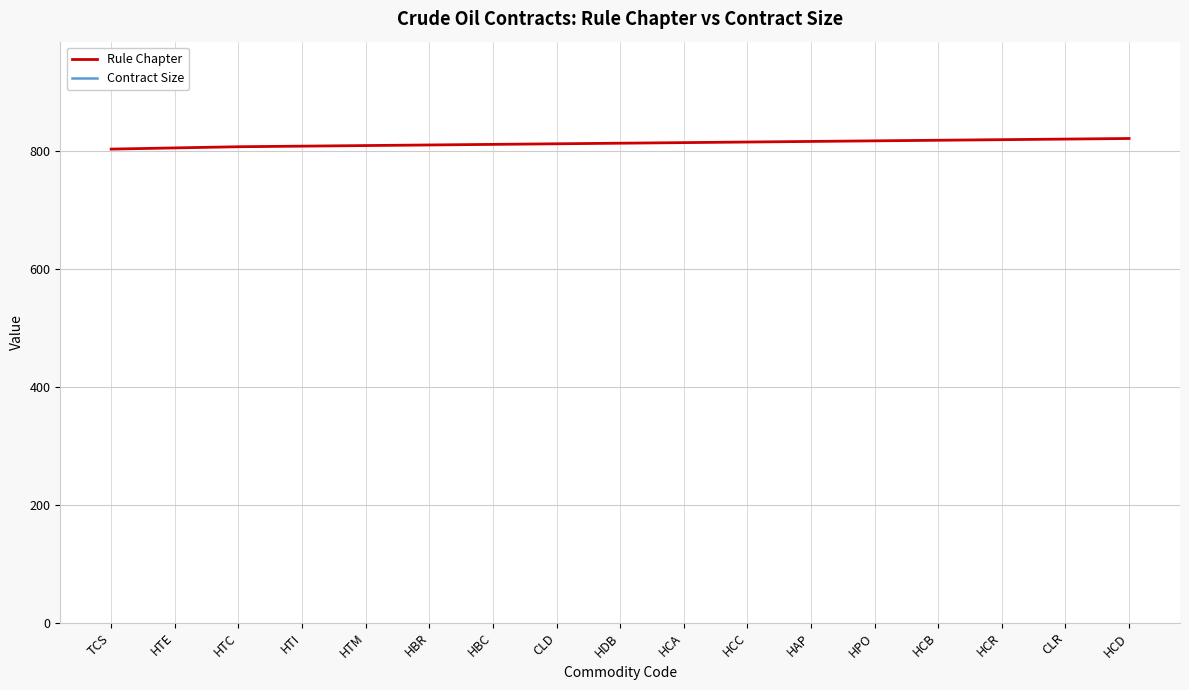

What is the label of the 14th point from the left?

HCB